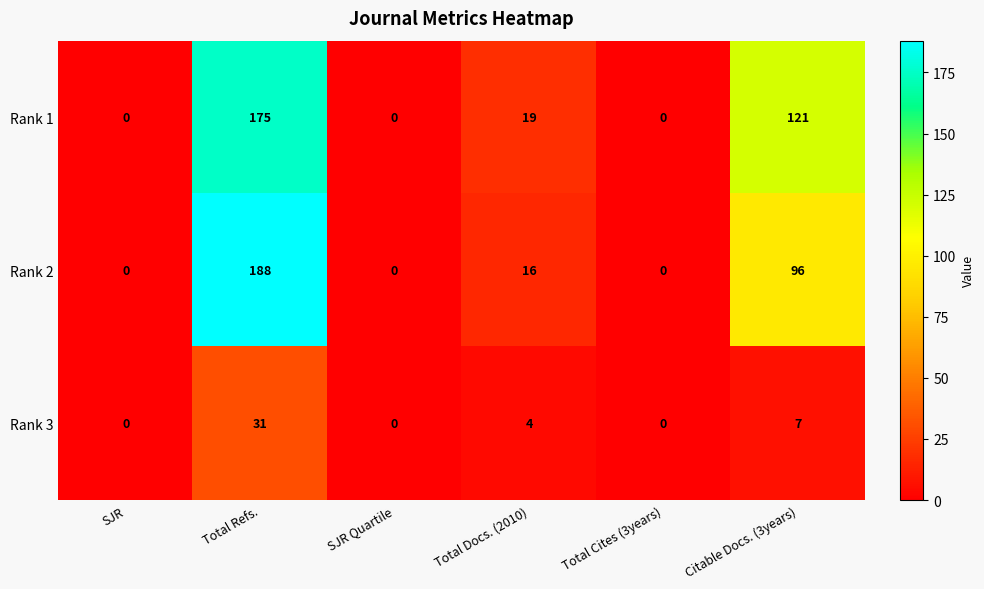

At which category is the sum across all series the highest?

Total Refs.